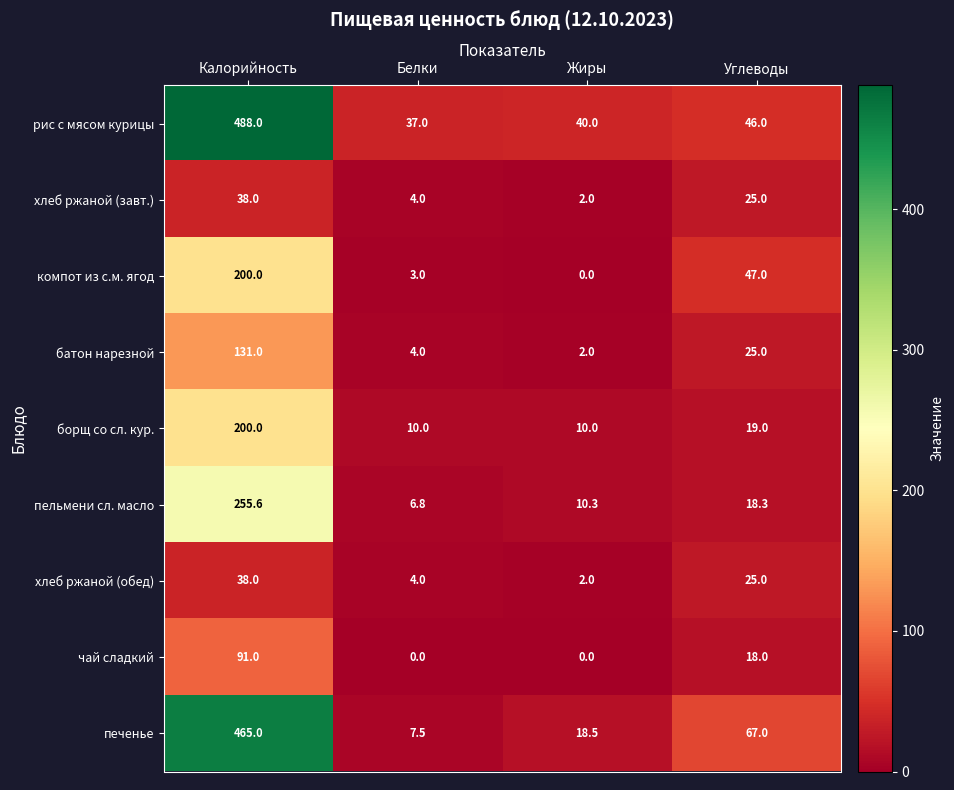

How many values in the пельмени сл. масло series are below 18?

2